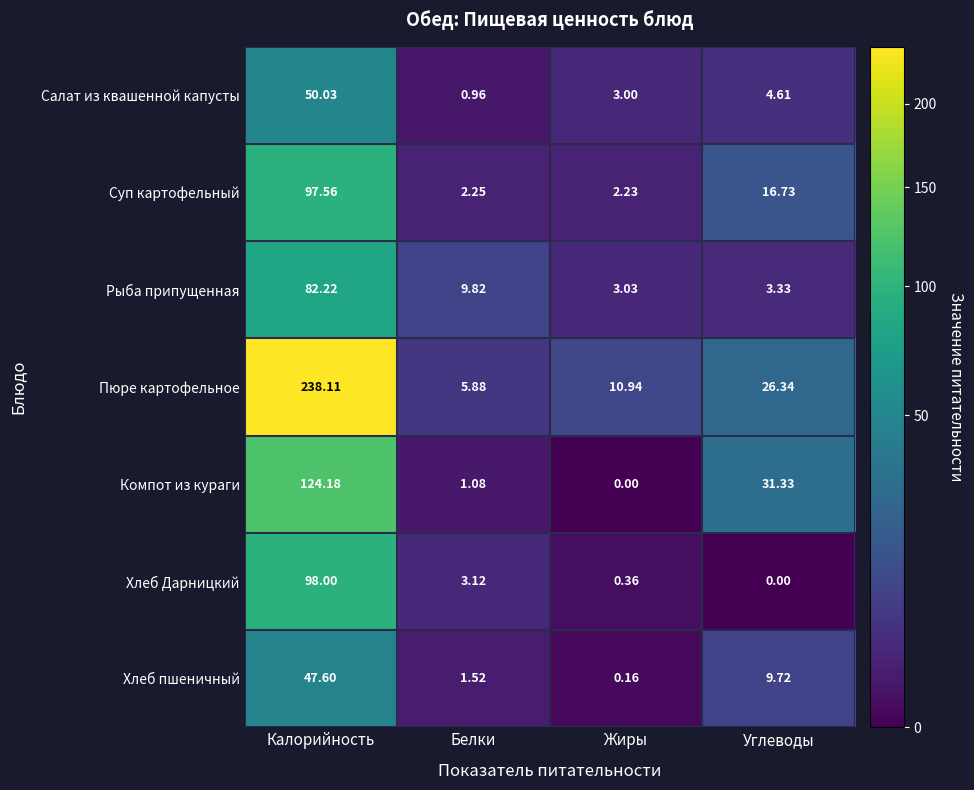

Which series has the widest spread of values?

Пюре картофельное